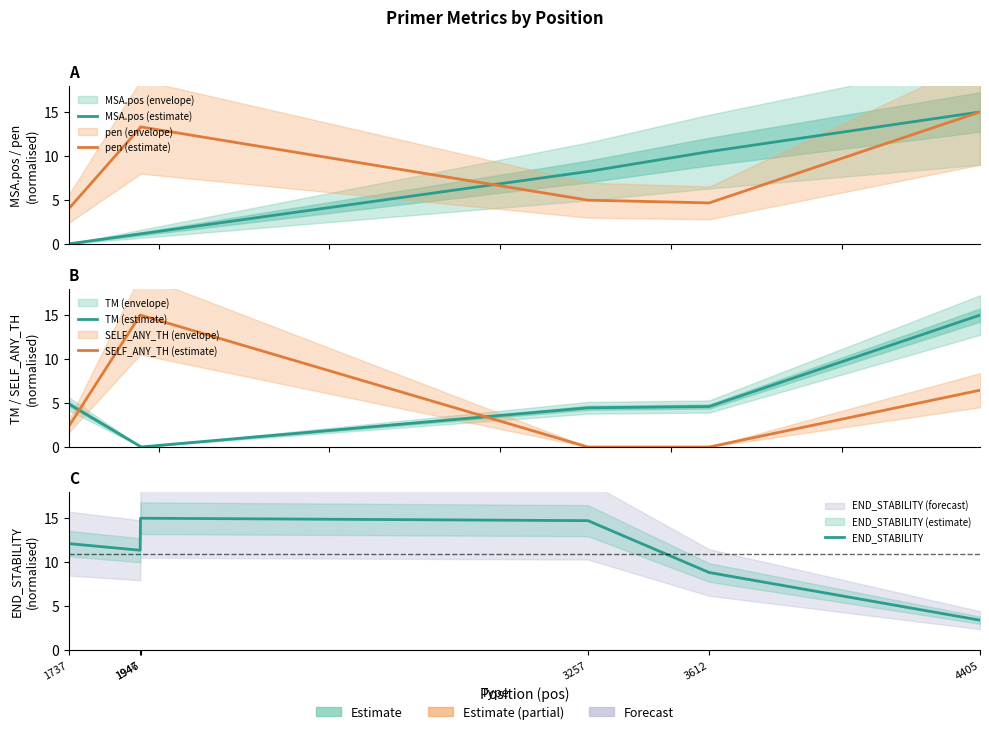

At how many categories does at least one series exceed 14?

4